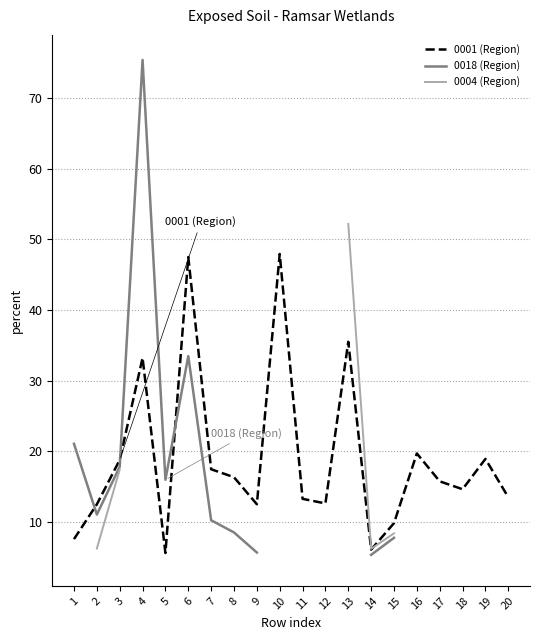

Where is 0001 (Region) nearest to the value 26?

16